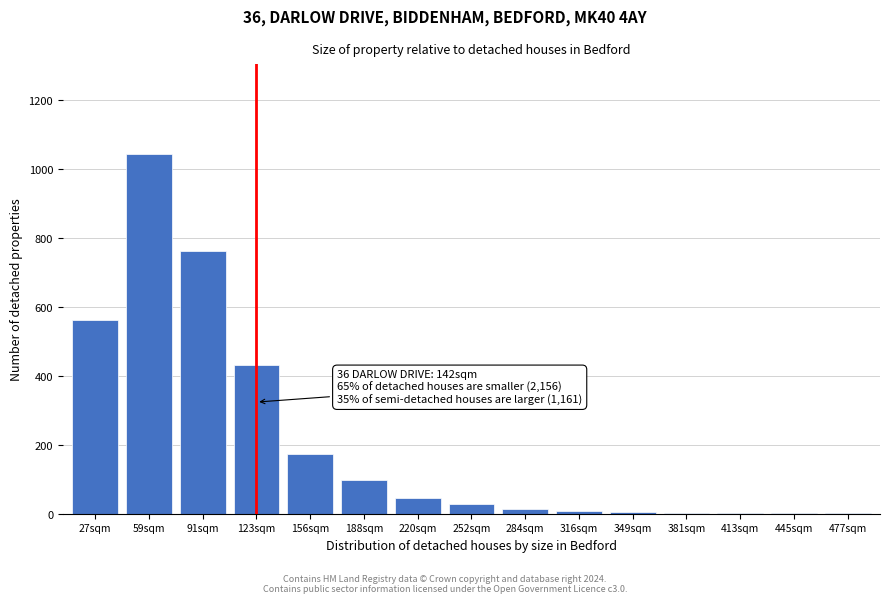

Approximately how many times larger is the value at 123sqm compared to 252sqm?

15.4